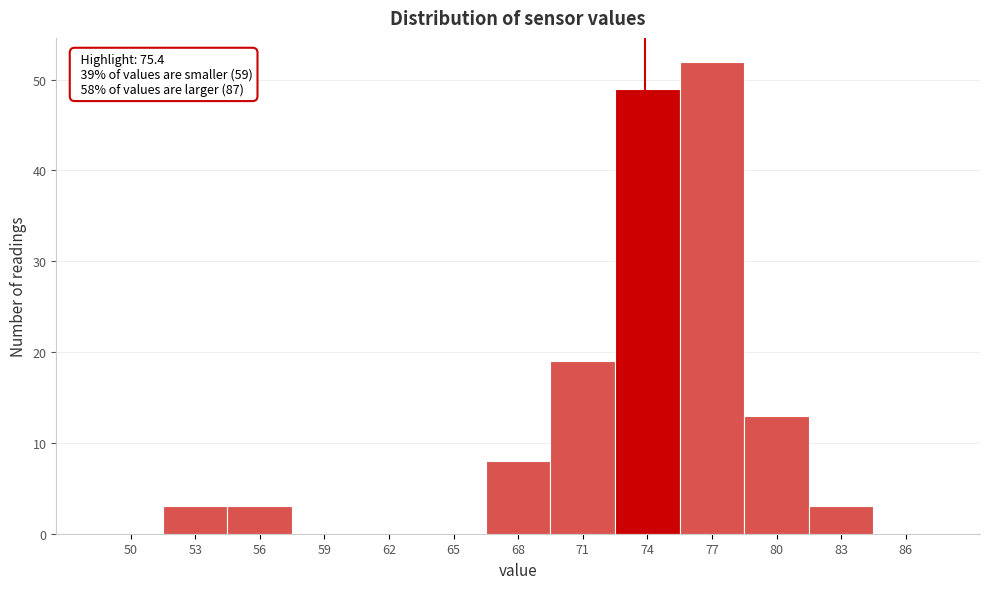

Reading right to left, list all the values displayed in this chart.

86=0	83=3	80=13	77=52	74=49	71=19	68=8	65=0	62=0	59=0	56=3	53=3	50=0